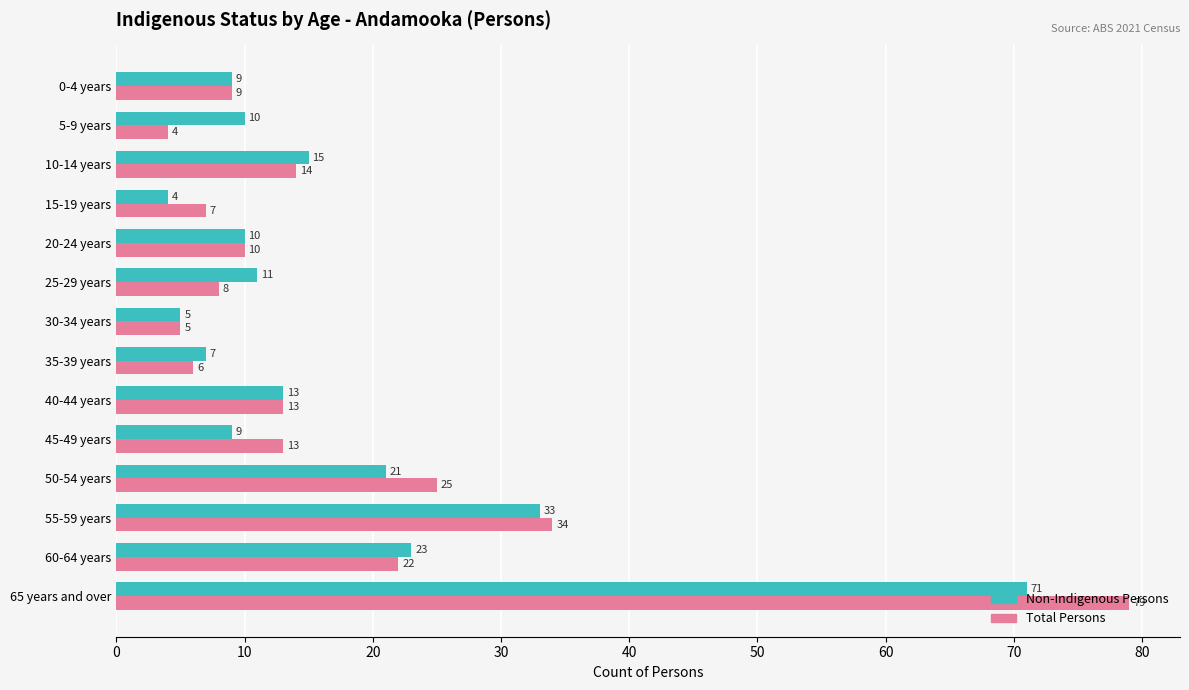

True or false: Non-Indigenous Persons has a value of 4 at 15-19 years.

True